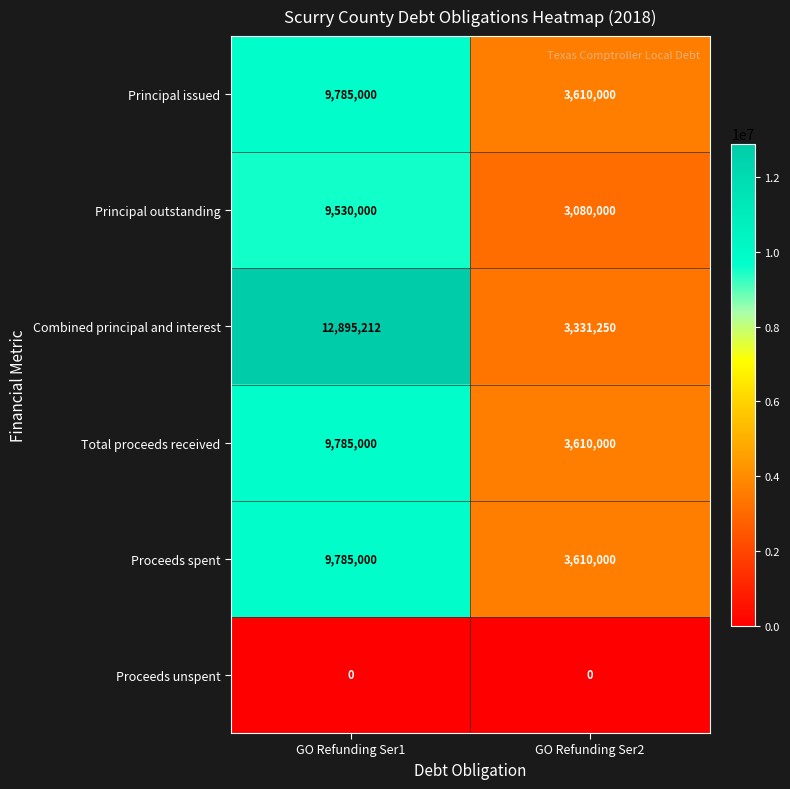

At how many categories does at least one series exceed 12603234?

1